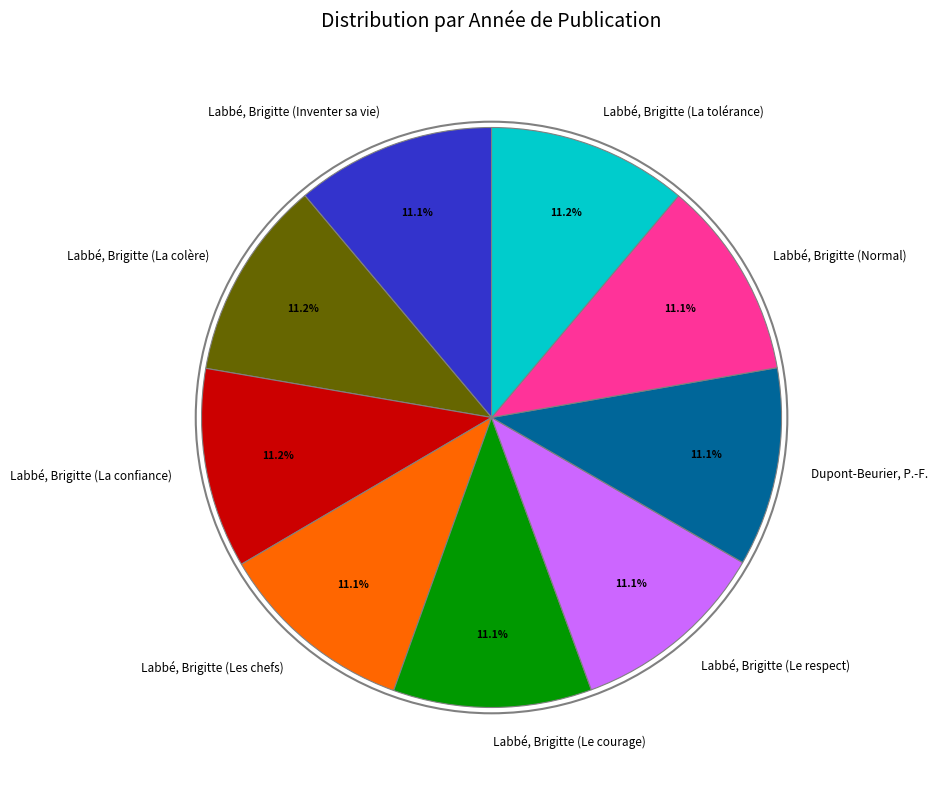

What percentage is the Labbé, Brigitte (La colère) slice, to the nearest percent?

11%